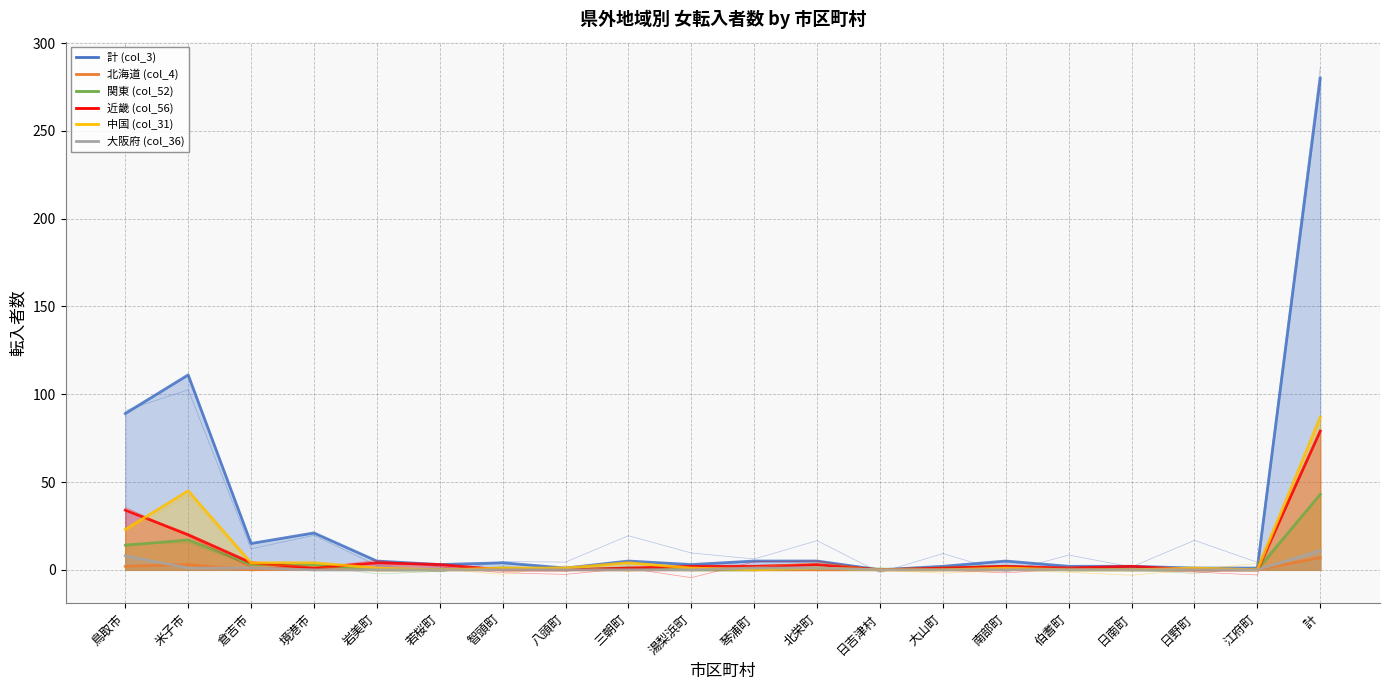

What position from the right is 倉吉市?

18